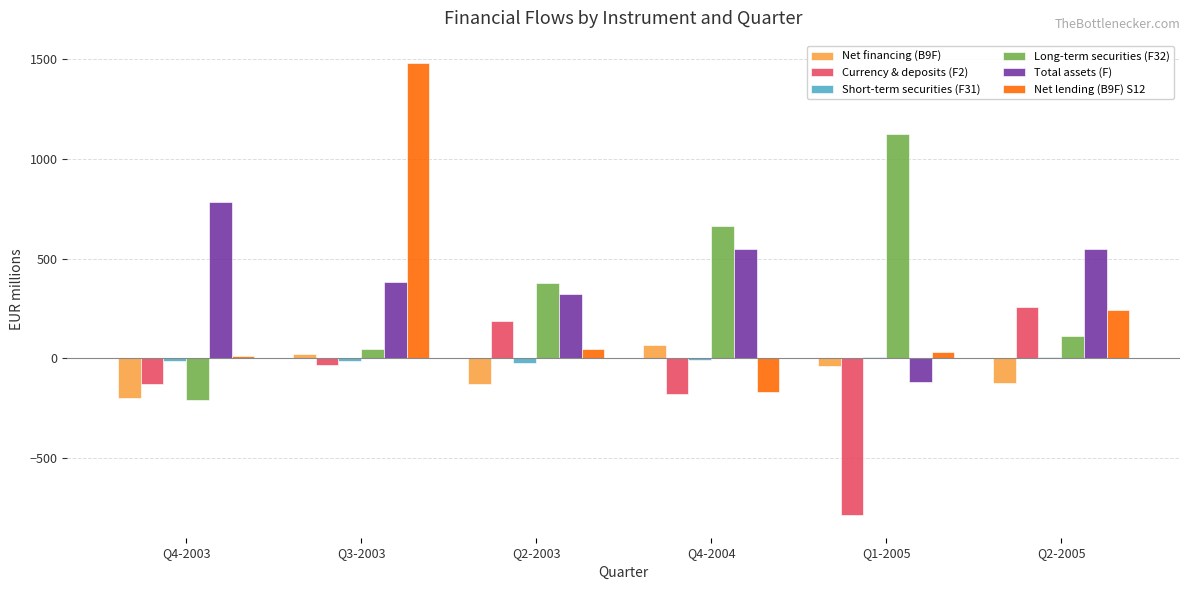

The Long-term securities (F32) series shows -357.0 at Q4-2003. True or false?

False